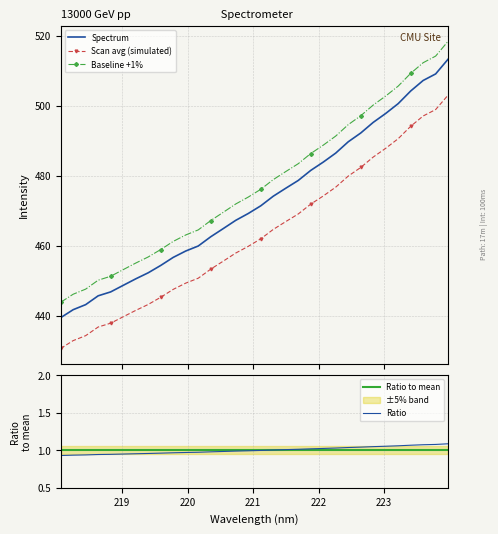

True or false: Scan avg (simulated) and Baseline +1% intersect in this chart.

False